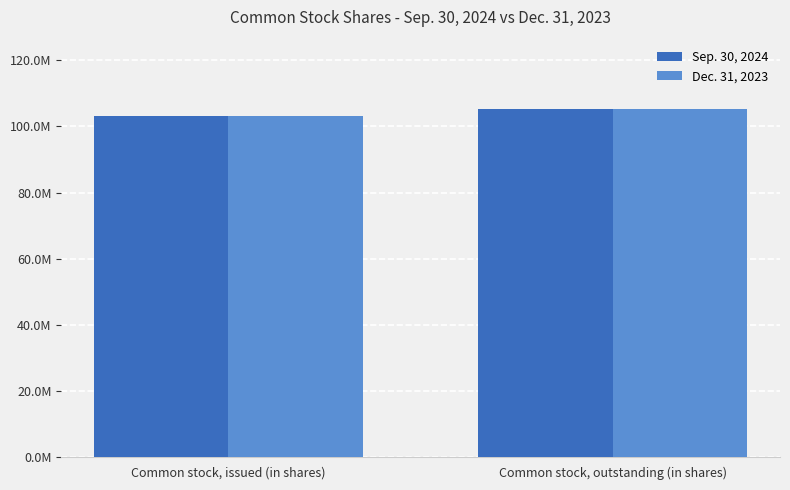

What are all the series names shown in the legend?

Sep. 30, 2024, Dec. 31, 2023